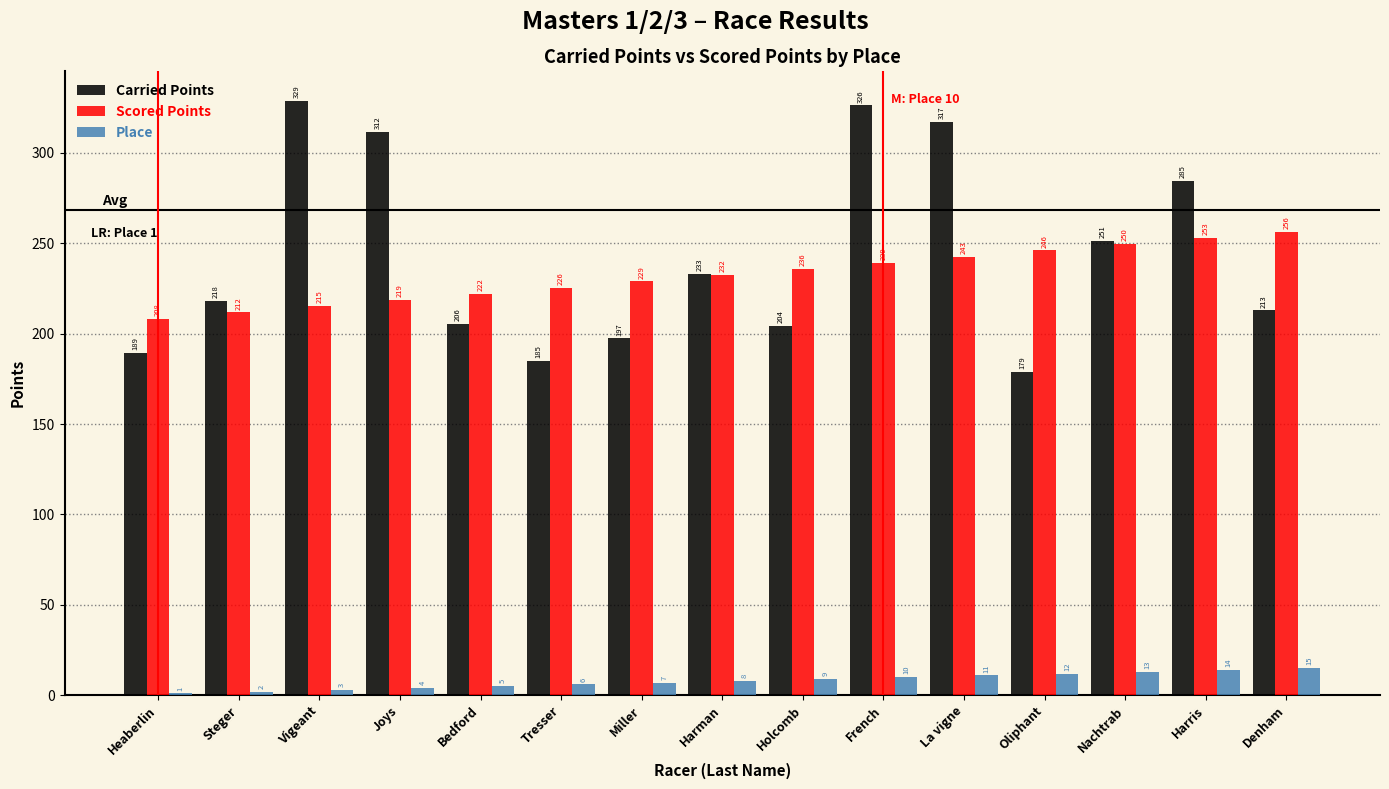

At which category is the sum across all series the highest?

French